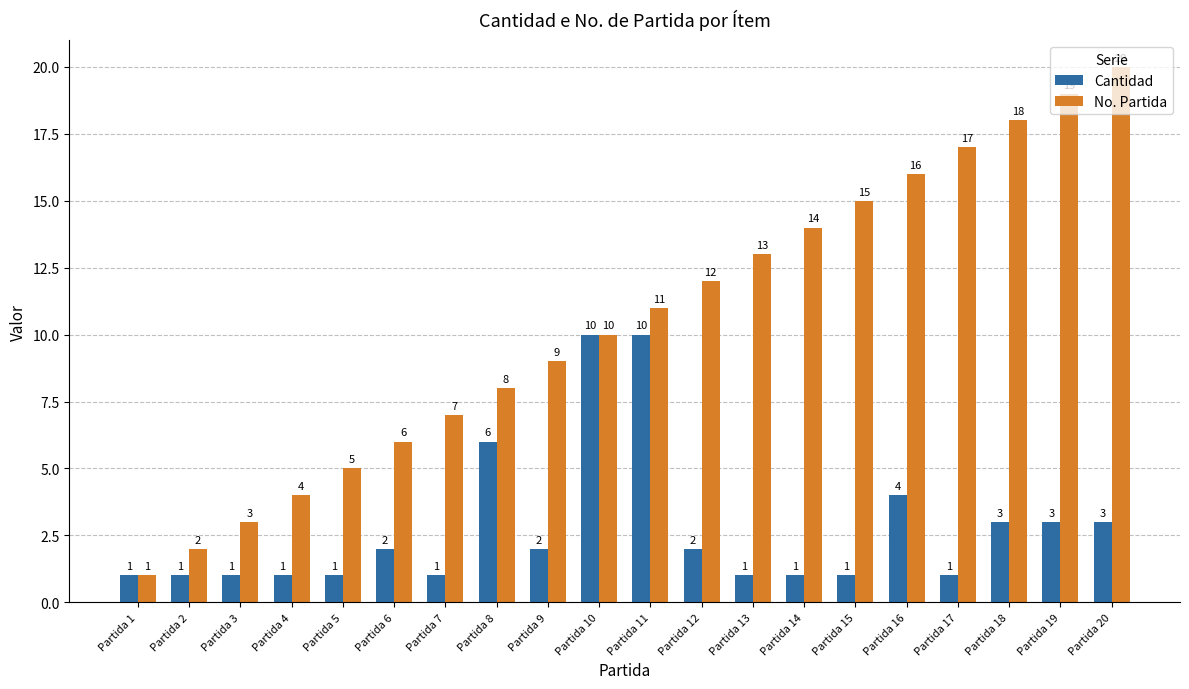

What is the difference between the maximum and minimum values in the No. Partida series?

19